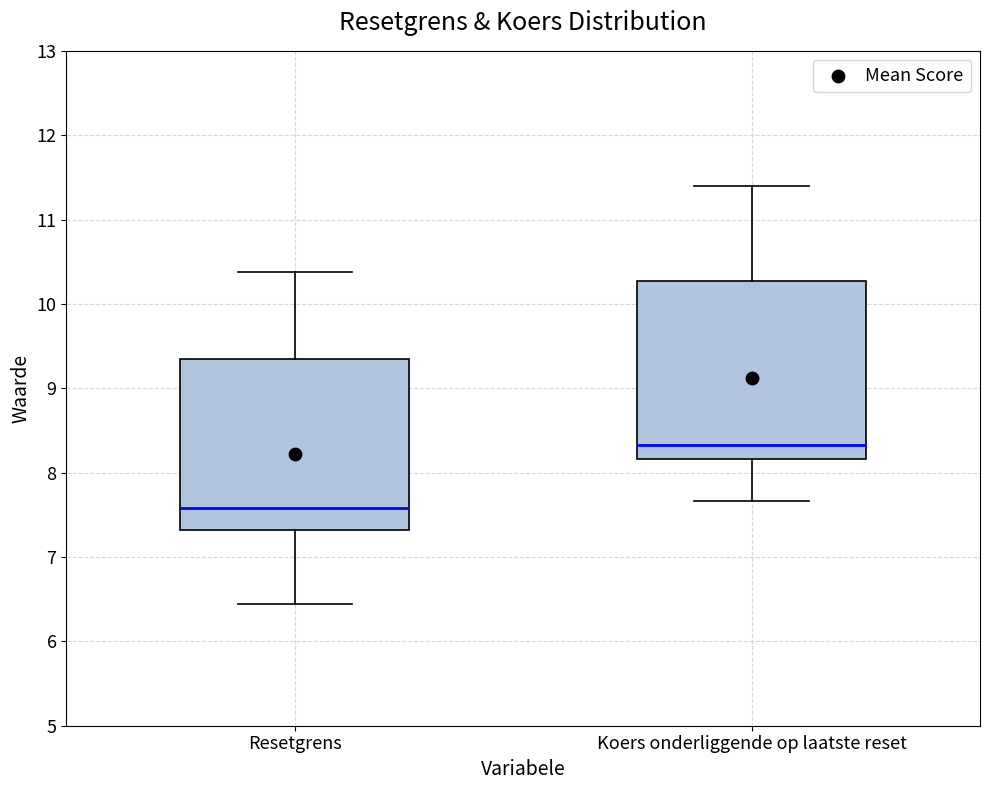

Which box's median line is the highest?

Koers onderliggende op laatste reset